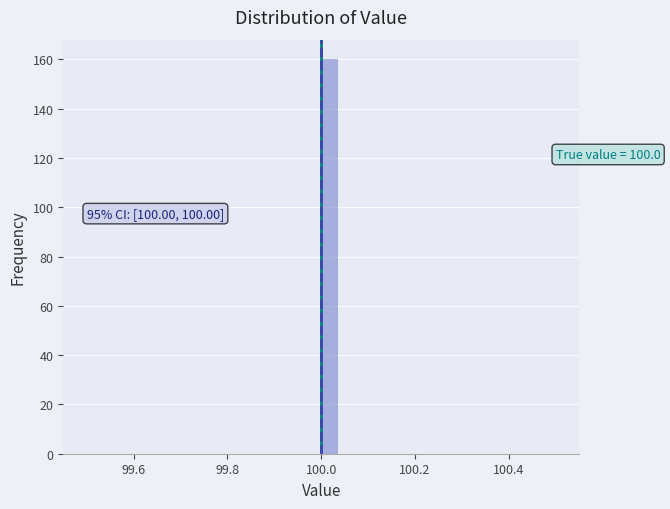

Read against the x-axis, roughly where is the centre of the tallest bar?

100.02